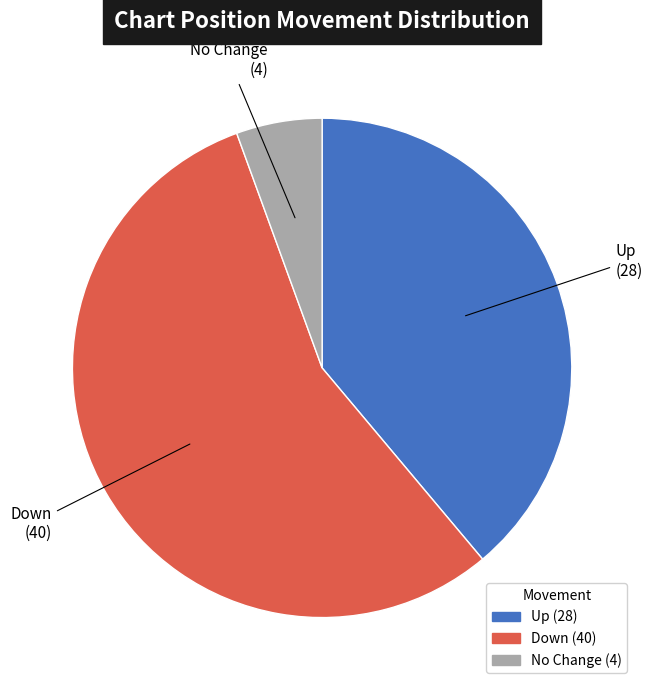

Is there a majority slice in this chart?

Yes